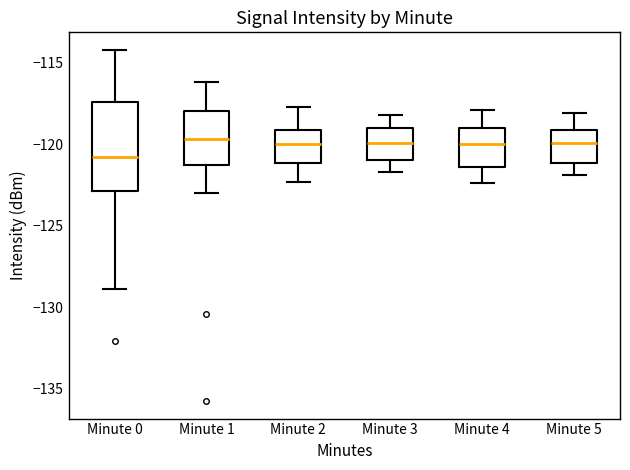

Reading left to right, read every box against the y-axis: the position of its median line, the range the box covers, and the ends of its whiskers. The values are not printed on the chart, so give them approximately, as read against the axis.

Minute 0: median -121.0, box -123.0 to -117.5, whiskers -129.0 to -114.0
Minute 1: median -119.5, box -121.5 to -118.0, whiskers -123.0 to -116.0
Minute 2: median -120.0, box -121.0 to -119.0, whiskers -122.5 to -117.5
Minute 3: median -120.0, box -121.0 to -119.0, whiskers -121.5 to -118.0
Minute 4: median -120.0, box -121.5 to -119.0, whiskers -122.5 to -118.0
Minute 5: median -120.0, box -121.0 to -119.0, whiskers -122.0 to -118.0